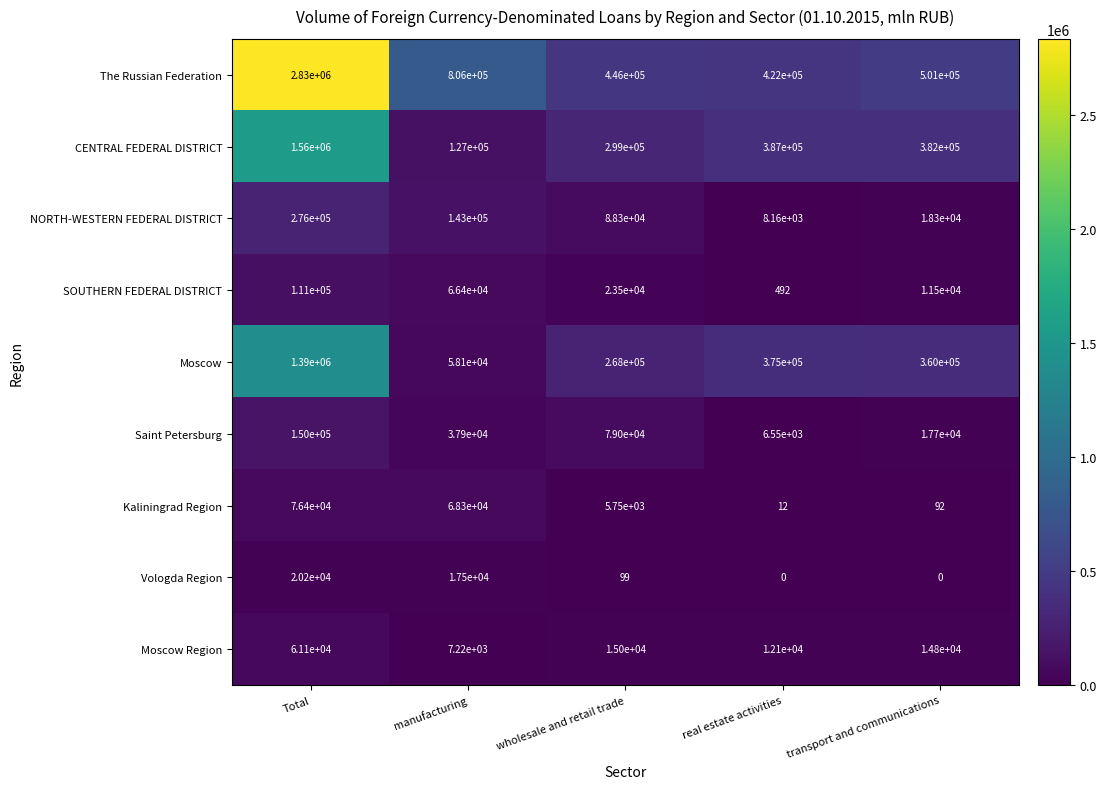

The The Russian Federation series shows 2830000 at Total. True or false?

True